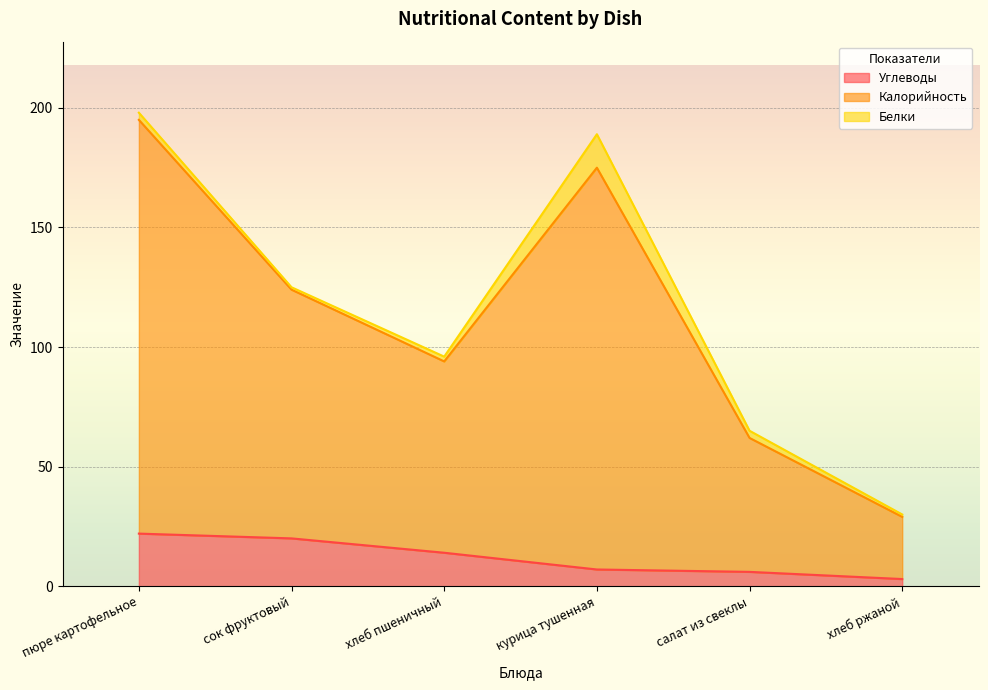

What is the minimum value for Калорийность?

30